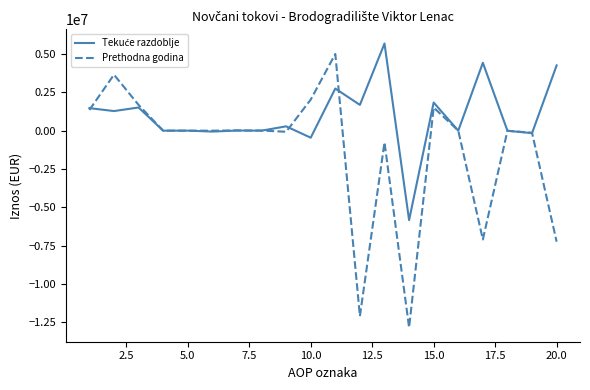

What is the maximum value shown in the chart?

5680141